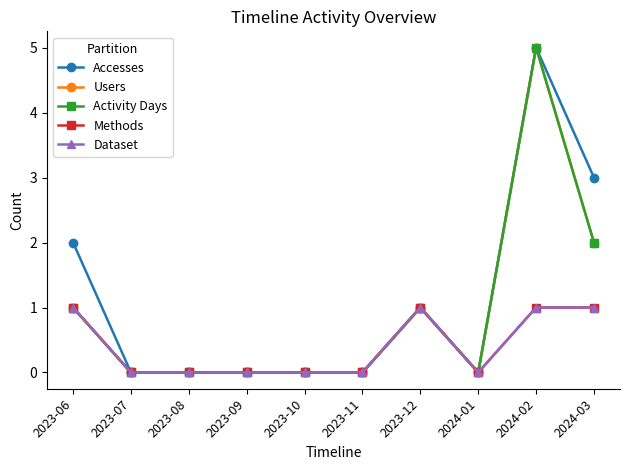

Rank the categories by Accesses value from highest to lowest.

2024-02, 2024-03, 2023-06, 2023-12, 2023-07, 2023-08, 2023-09, 2023-10, 2023-11, 2024-01